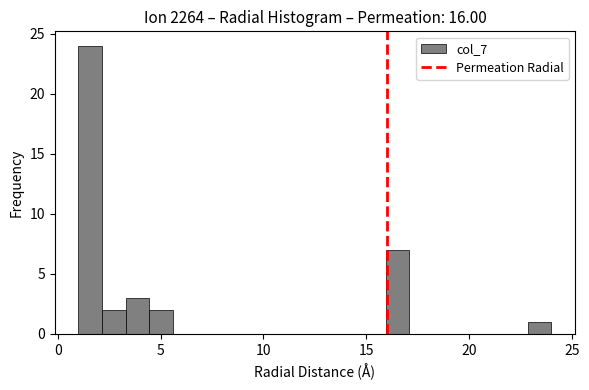

Read against the x-axis, roughly where is the centre of the tallest bar?

1.5